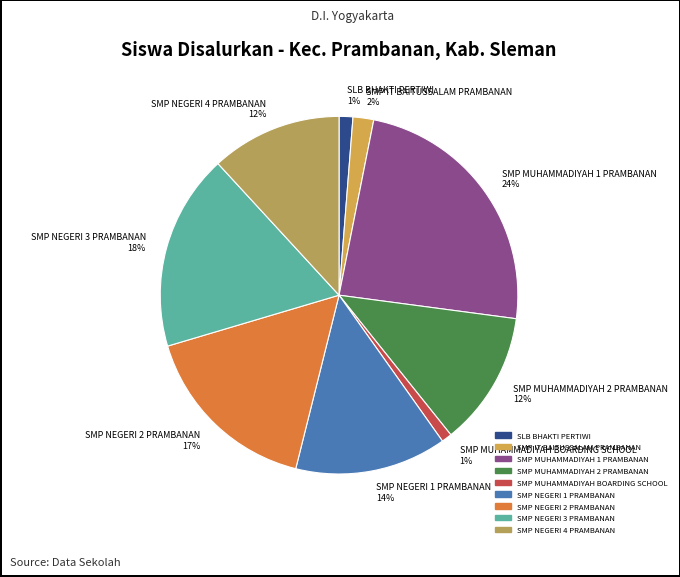

To the nearest percent, what is the combined percentage of SMP NEGERI 3 PRAMBANAN and SLB BHAKTI PERTIWI?

19%